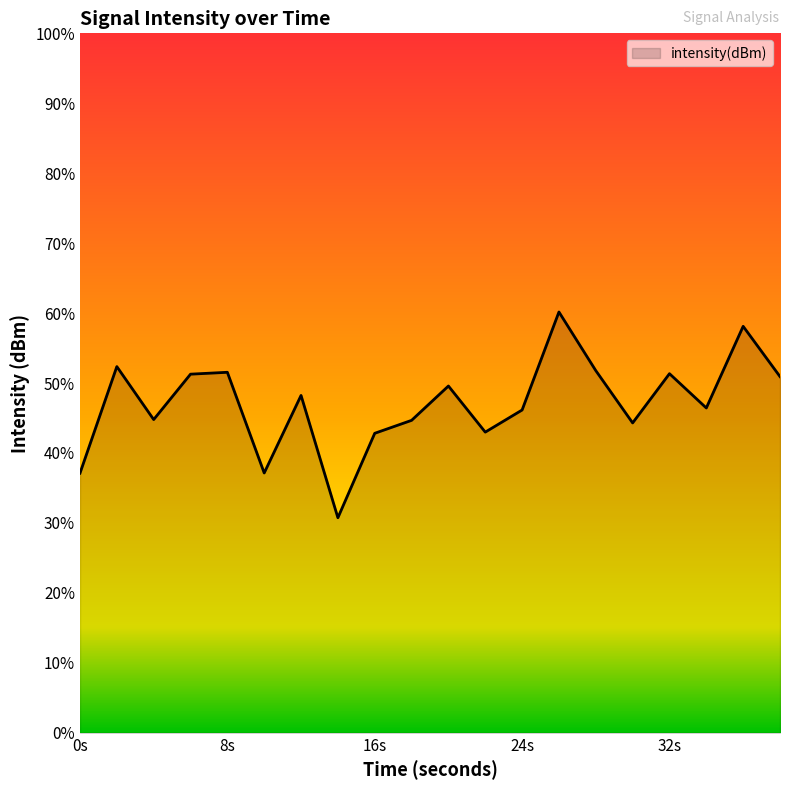

How many interior local valleys (lower than both neighbors) does the data have?

6